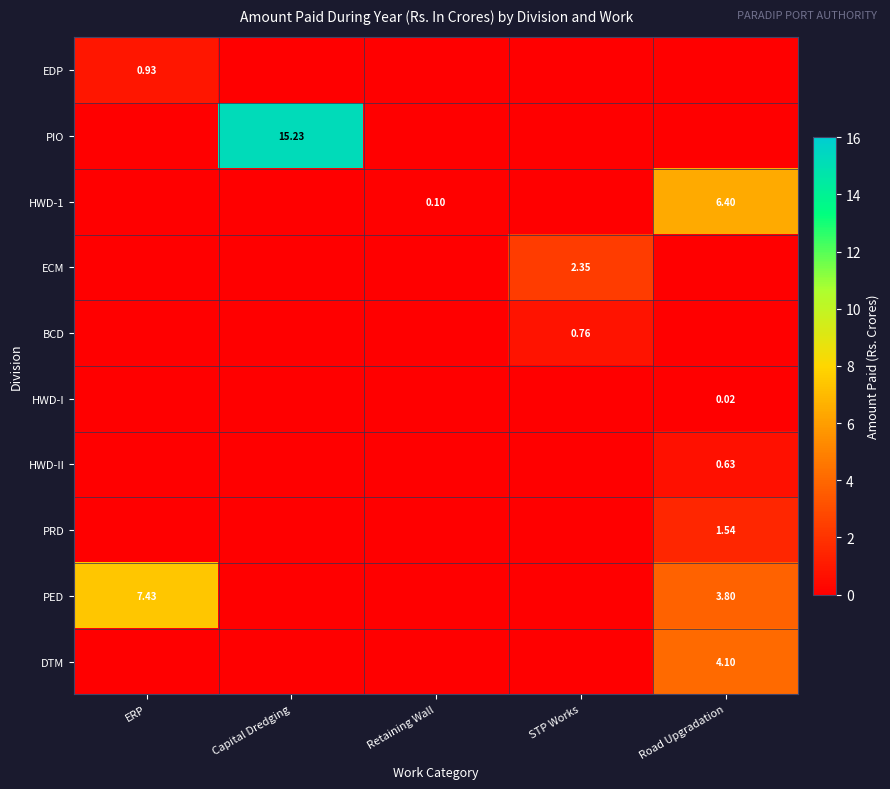

Is the value of ECM at ERP greater than the value of EDP at Capital Dredging?

No